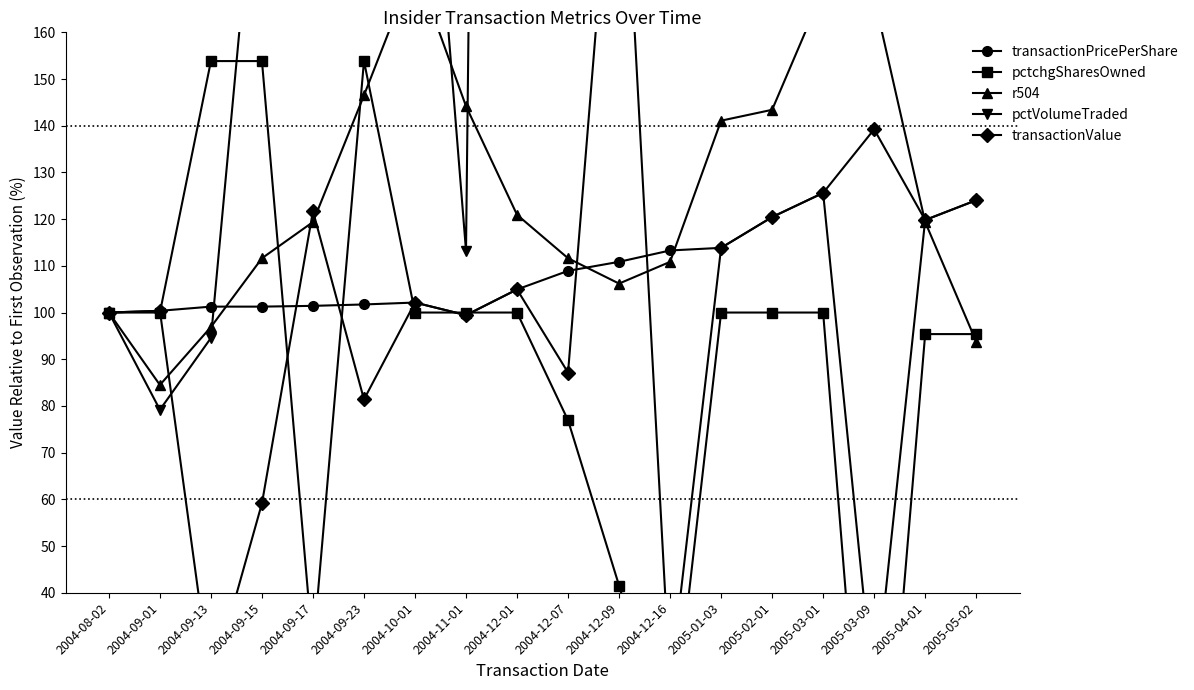

True or false: transactionValue has more than 0 interior local peaks.

True